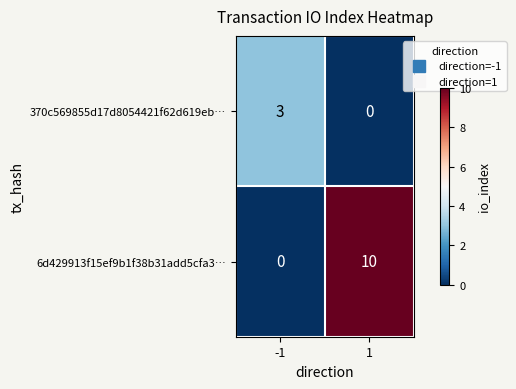

List the series in order of their peak value, lowest first.

370c569855d17d8054421f62d619eb…, 6d429913f15ef9b1f38b31add5cfa3…